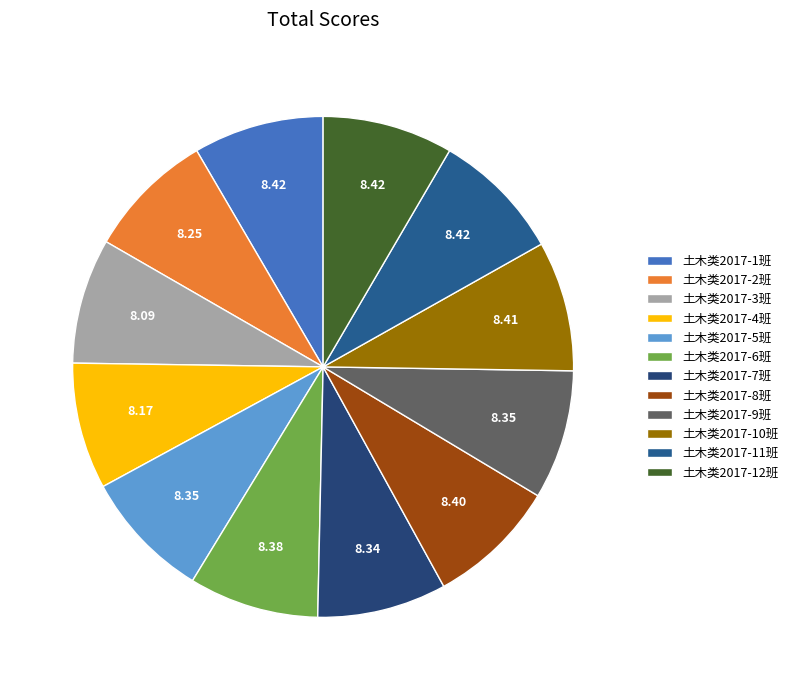

To the nearest percent, what percentage of the pie is 土木类2017-2班?

8%